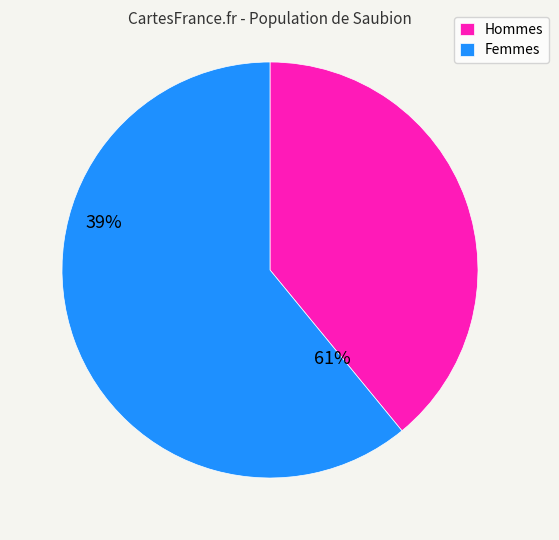

Is the sum of Femmes and Hommes greater than half?

Yes